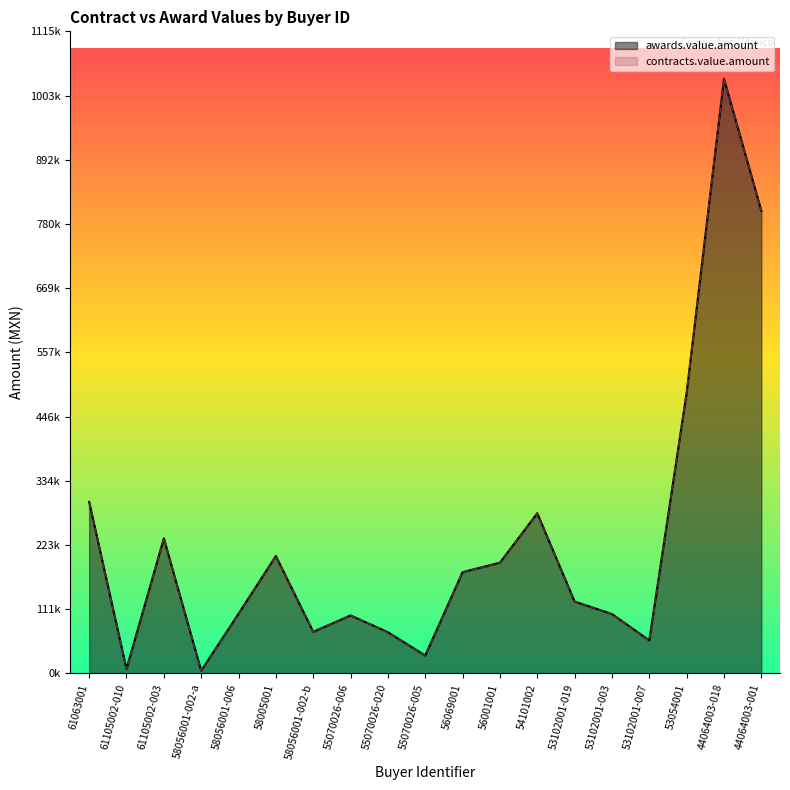

True or false: contracts.value.amount and awards.value.amount cross at least once.

False